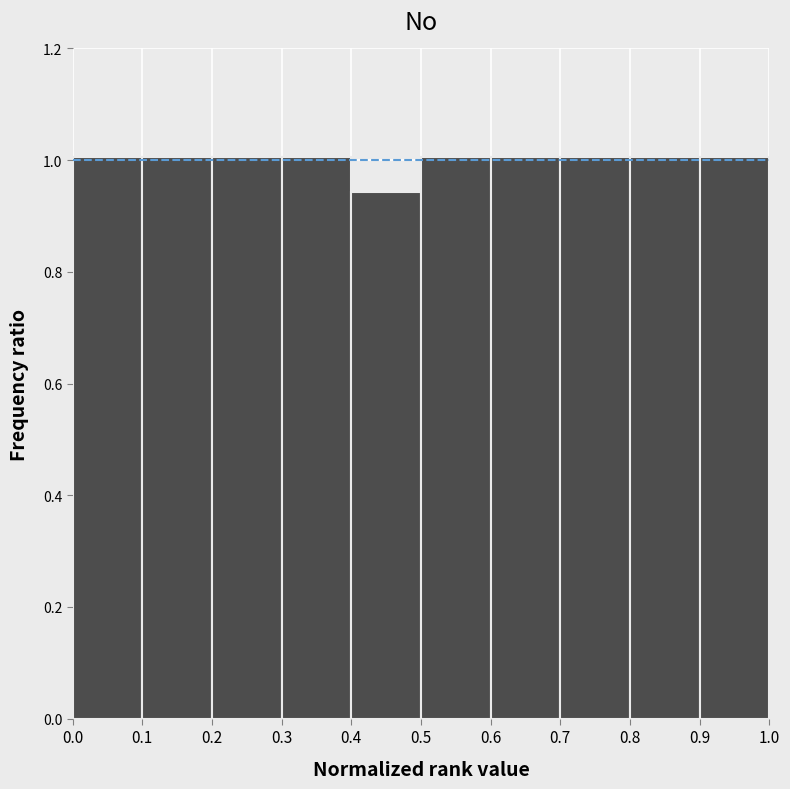

Reading left to right, list every bar in this chart as the range it spans on the x-axis followed by its height. The values are not printed on the chart, so give them approximately, as read against the axis.

0.0 to 0.1: 1.00
0.1 to 0.2: 1.00
0.2 to 0.3: 1.00
0.3 to 0.4: 1.00
0.4 to 0.5: 0.94
0.5 to 0.6: 1.00
0.6 to 0.7: 1.00
0.7 to 0.8: 1.00
0.8 to 0.9: 1.00
0.9 to 1.0: 1.00